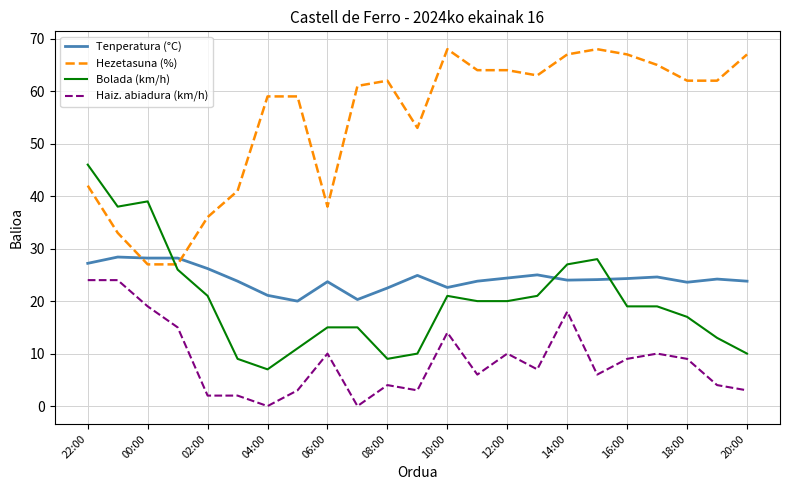

List the series in order of their peak value, highest first.

Hezetasuna (%), Bolada (km/h), Tenperatura (°C), Haiz. abiadura (km/h)